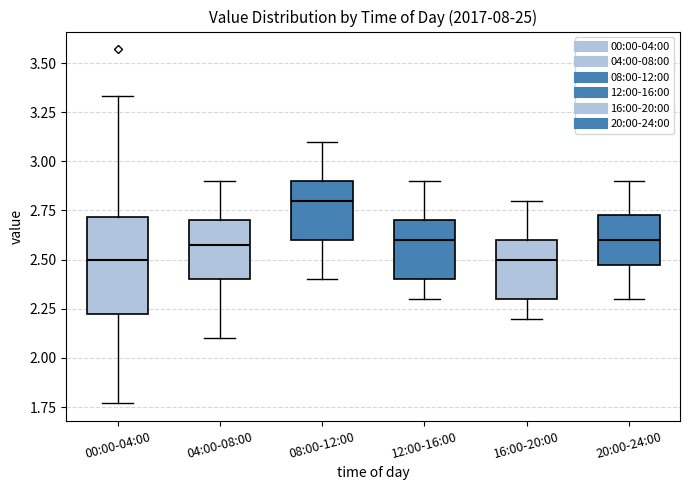

Reading left to right, transcribe this box plot: for each box, give where its median line is, the range the box spans, and where its two whiskers end, as read against the y-axis. The values are not printed on the chart, so give them approximately, as read against the axis.

00:00-04:00: median 2.50, box 2.20 to 2.70, whiskers 1.75 to 3.35
04:00-08:00: median 2.60, box 2.40 to 2.70, whiskers 2.10 to 2.90
08:00-12:00: median 2.80, box 2.60 to 2.90, whiskers 2.40 to 3.10
12:00-16:00: median 2.60, box 2.40 to 2.70, whiskers 2.30 to 2.90
16:00-20:00: median 2.50, box 2.30 to 2.60, whiskers 2.20 to 2.80
20:00-24:00: median 2.60, box 2.50 to 2.75, whiskers 2.30 to 2.90